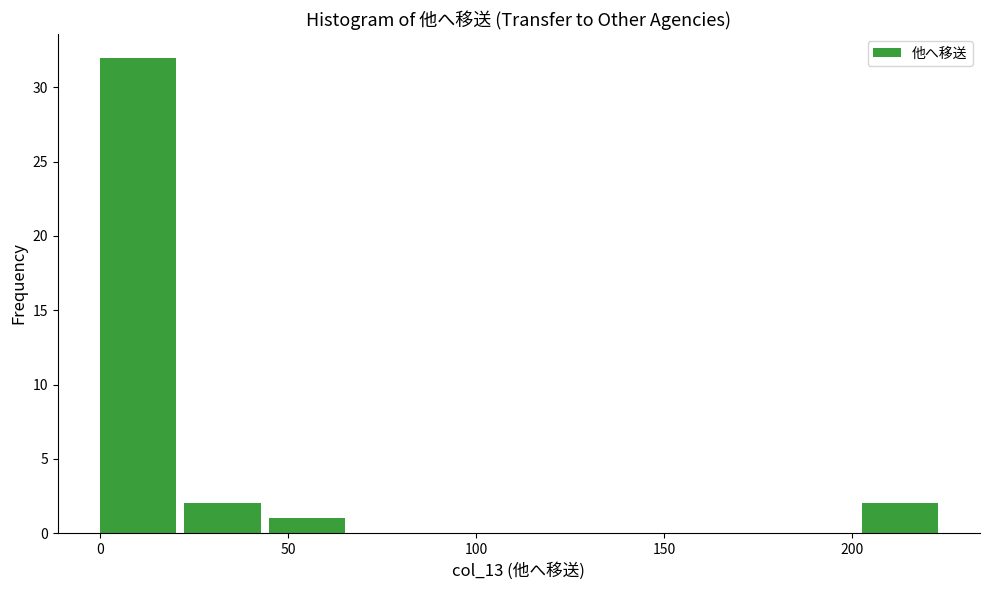

What is the height of the bar covering 45.0 to 67.5 on the x-axis? Neither the bar edges nor the heights are printed on the chart, so give them approximately, as read against the axes.

1